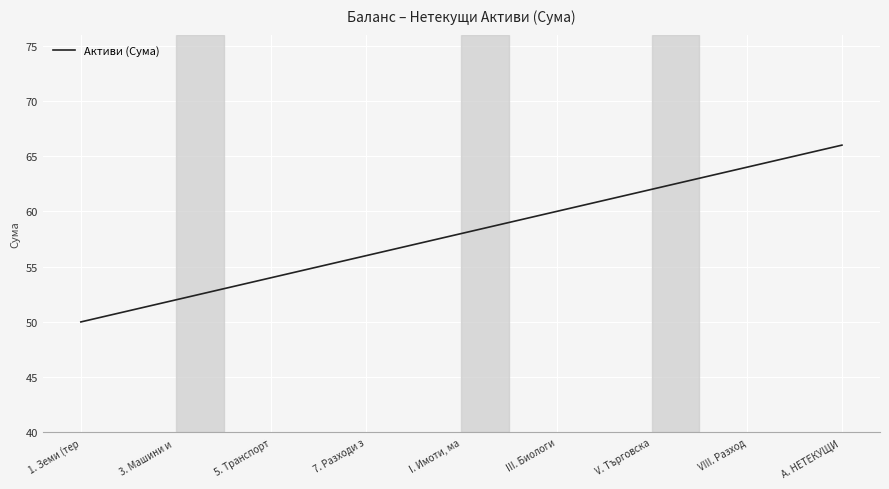

What is the difference between the maximum and minimum values?

16